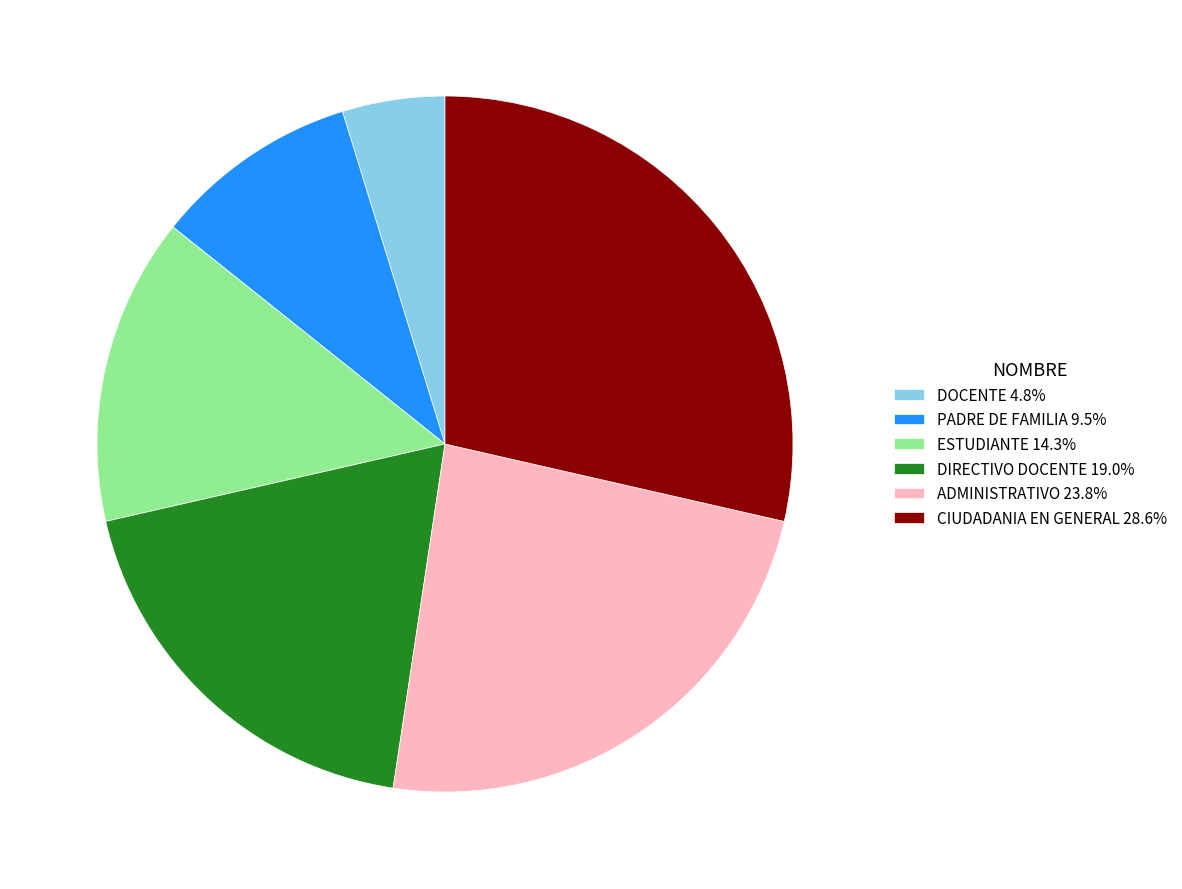

How many segments does this pie chart have?

6